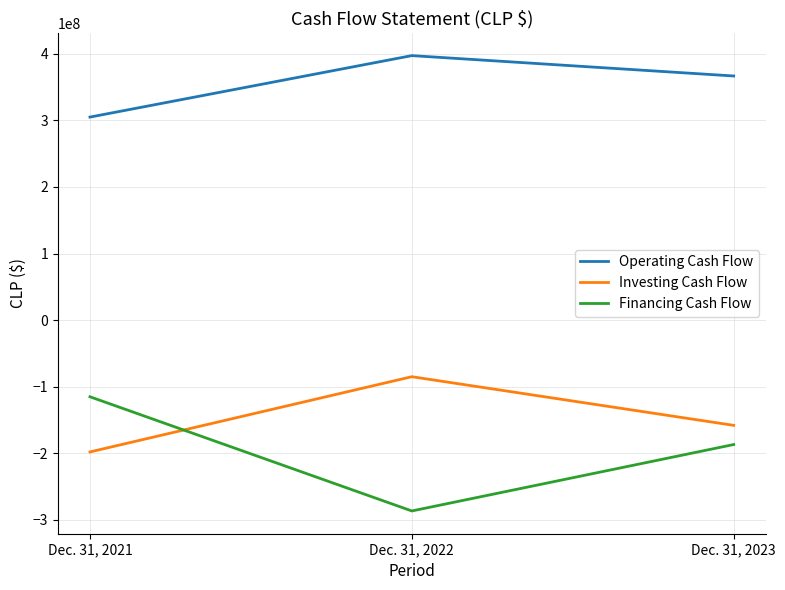

What is the difference between the Operating Cash Flow values at Dec. 31, 2021 and Dec. 31, 2023?

61775253